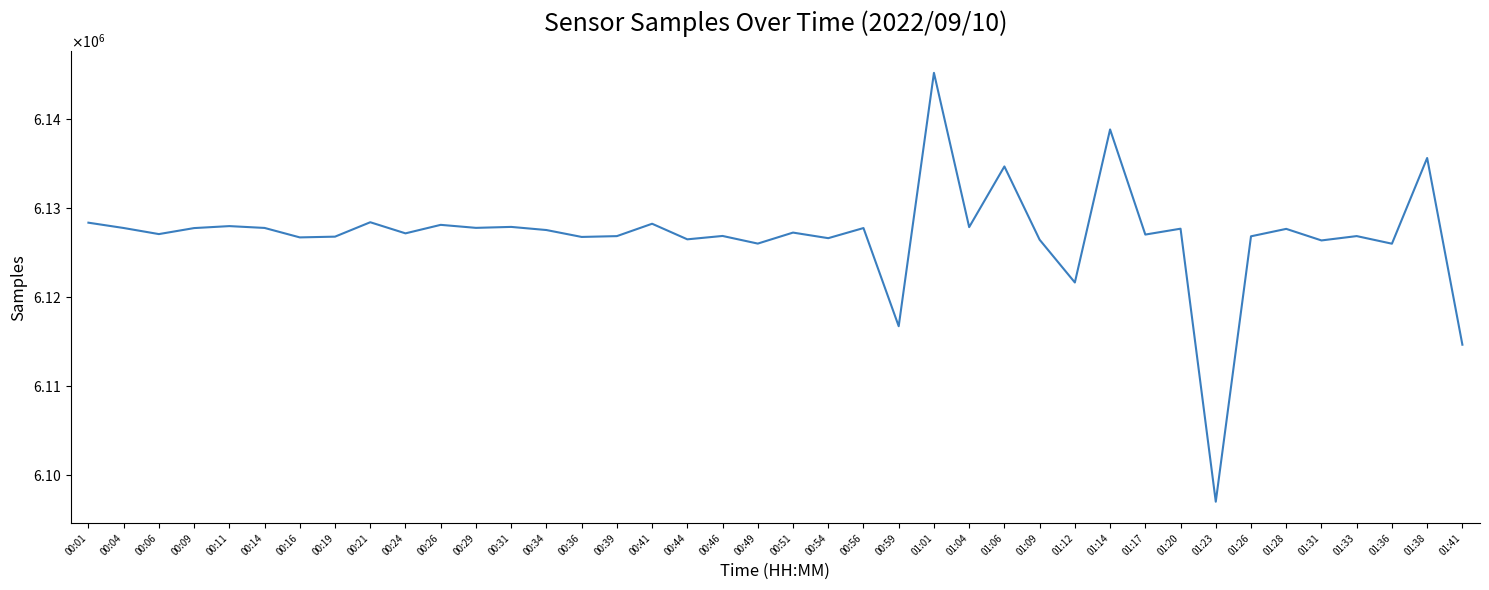

What is the minimum value shown in the chart?

6097003